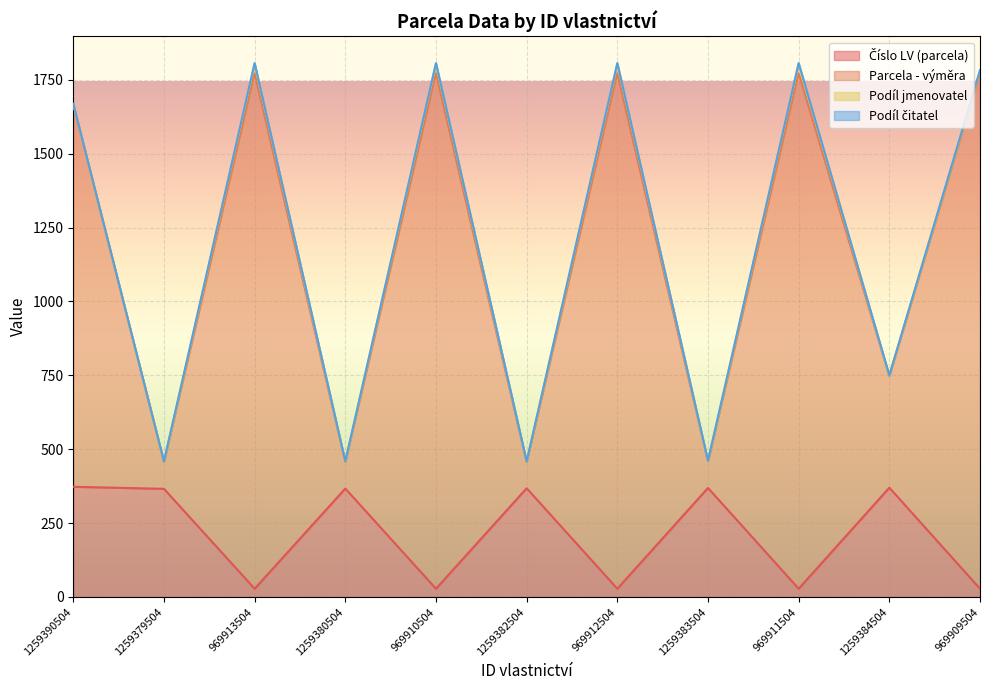

Does the chart display data point markers on the line(s)?

No